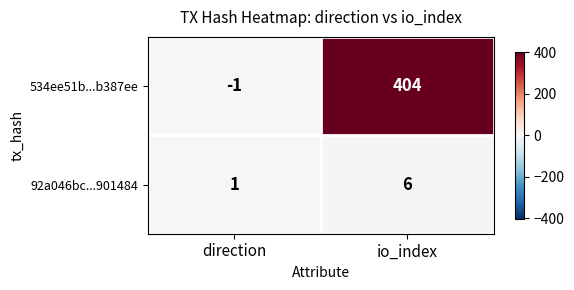

The 92a046bc...901484 series shows 9 at io_index. True or false?

False